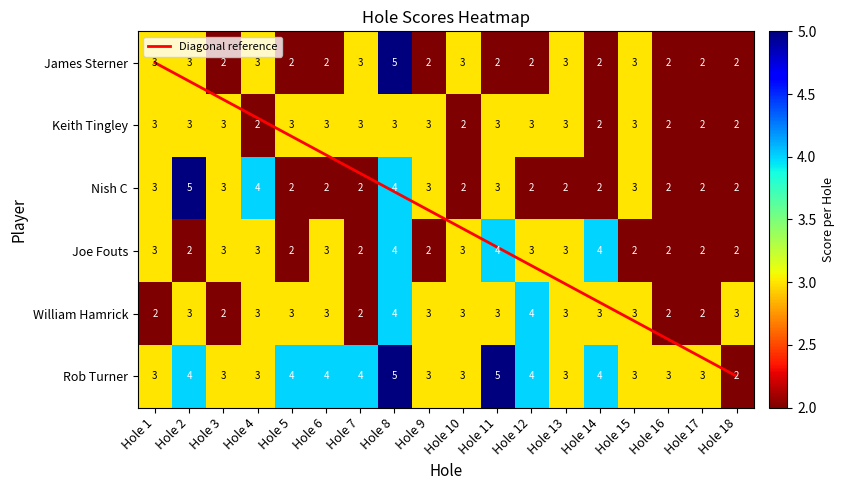

At which category does the chart reach its peak across all series?

Hole 8